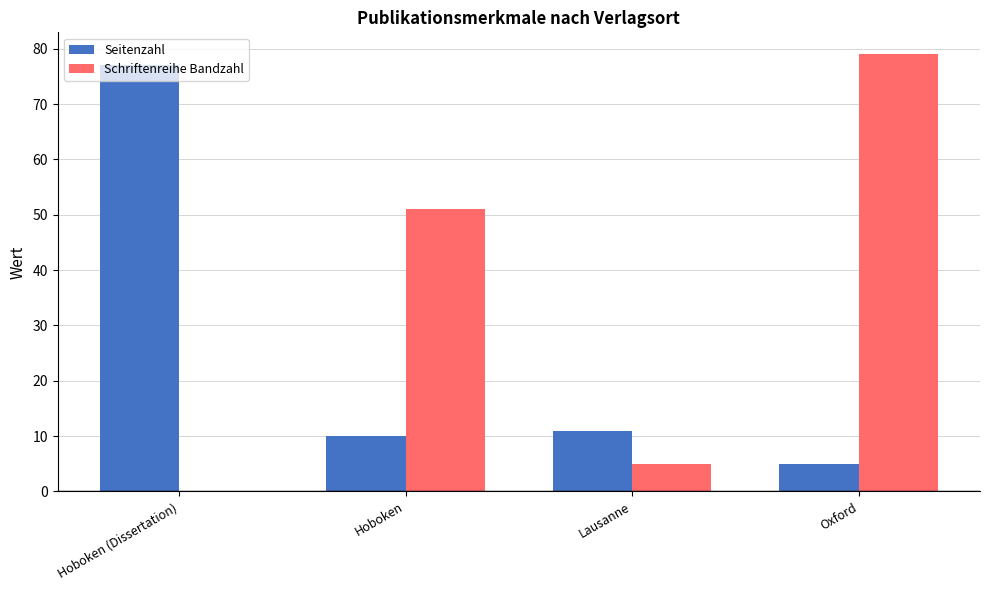

Reading right to left, transcribe all the data shown in this chart.

Seitenzahl: 5	11	10	77
Schriftenreihe Bandzahl: 79	5	51	0